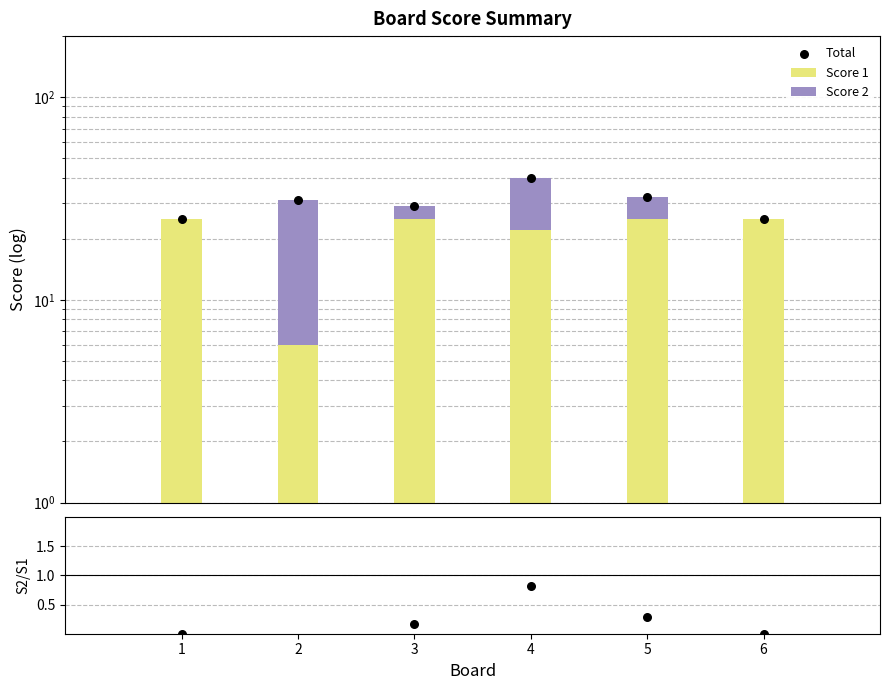

Which series has the largest total across all categories?

Total